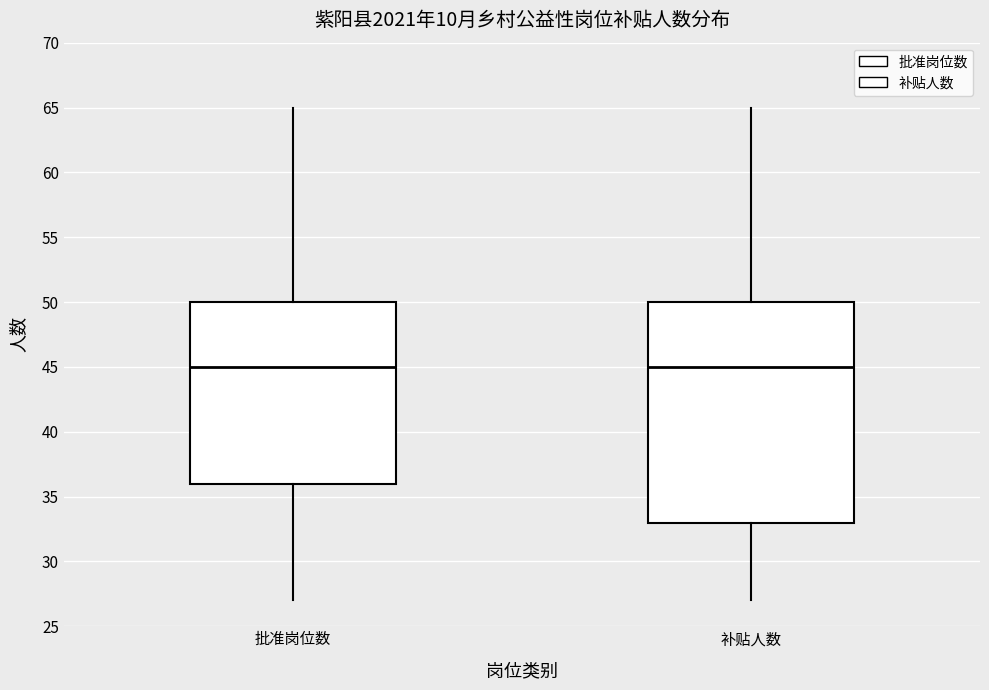

Reading left to right, transcribe this box plot: for each box, give where its median line is, the range the box spans, and where its two whiskers end, as read against the y-axis. The values are not printed on the chart, so give them approximately, as read against the axis.

批准岗位数: median 45, box 36 to 50, whiskers 27 to 65
补贴人数: median 45, box 33 to 50, whiskers 27 to 65